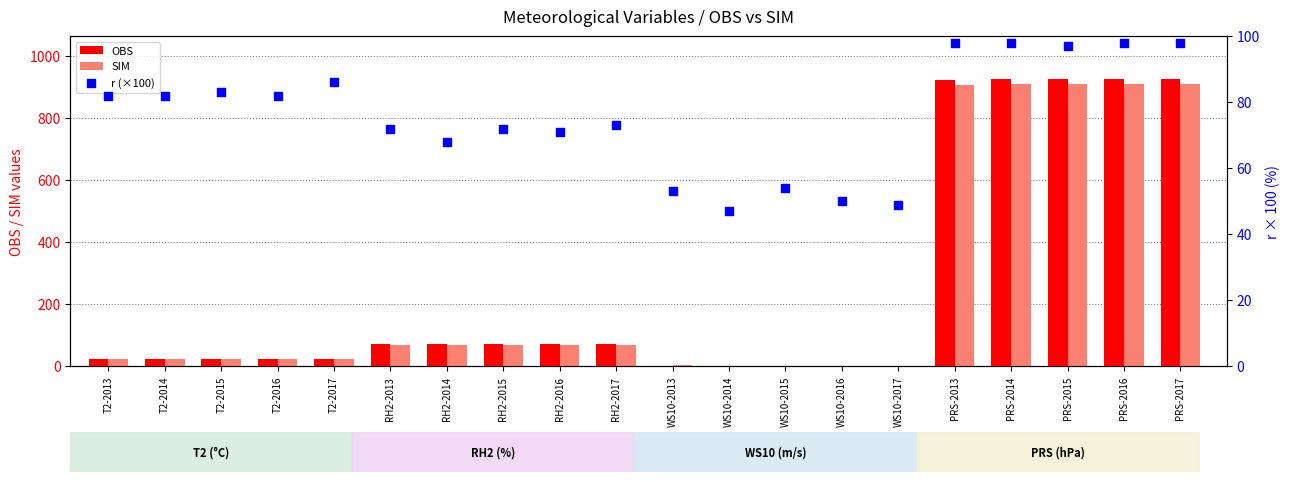

Which series contains the highest Y value?

OBS